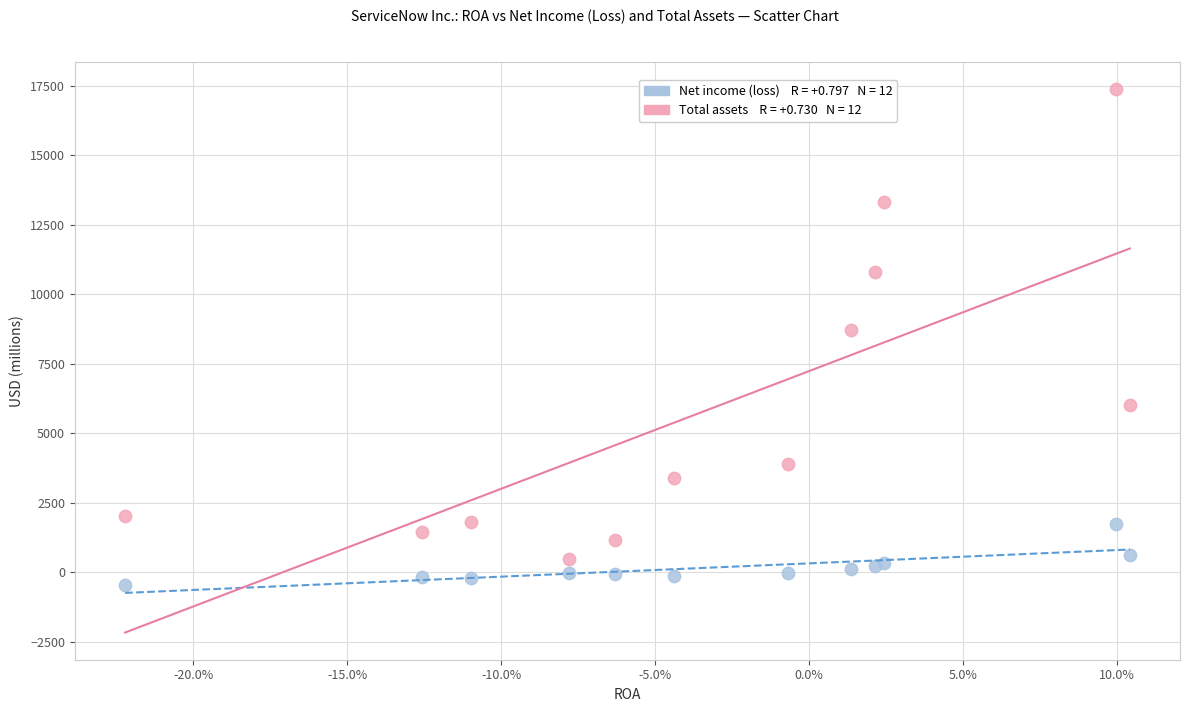

Across all series, what Y value is closest to 8467?

8715